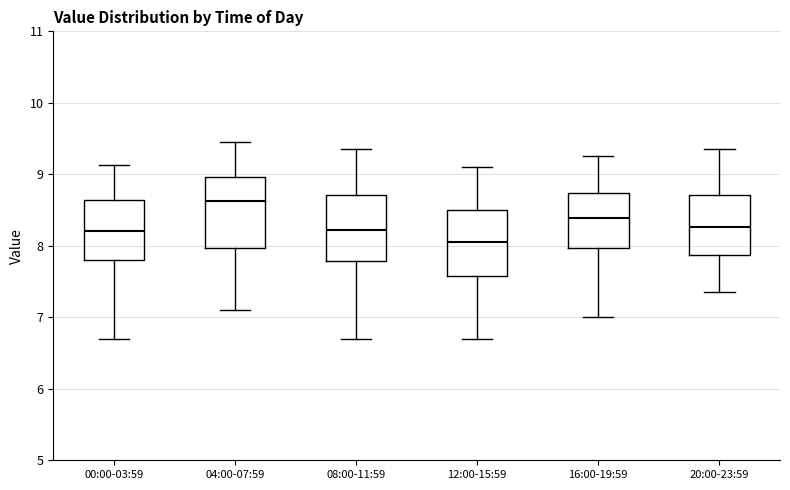

Reading left to right, read every box against the y-axis: the position of its median line, the range the box covers, and the ends of its whiskers. The values are not printed on the chart, so give them approximately, as read against the axis.

00:00-03:59: median 8.2, box 7.8 to 8.6, whiskers 6.7 to 9.1
04:00-07:59: median 8.6, box 8.0 to 9.0, whiskers 7.1 to 9.5
08:00-11:59: median 8.2, box 7.8 to 8.7, whiskers 6.7 to 9.4
12:00-15:59: median 8.1, box 7.6 to 8.5, whiskers 6.7 to 9.1
16:00-19:59: median 8.4, box 8.0 to 8.7, whiskers 7.0 to 9.3
20:00-23:59: median 8.3, box 7.9 to 8.7, whiskers 7.4 to 9.4